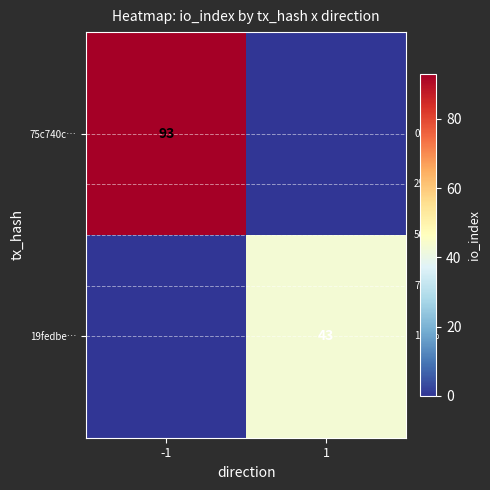

Is it true that 19fedbe… equals 43 at 1?

True